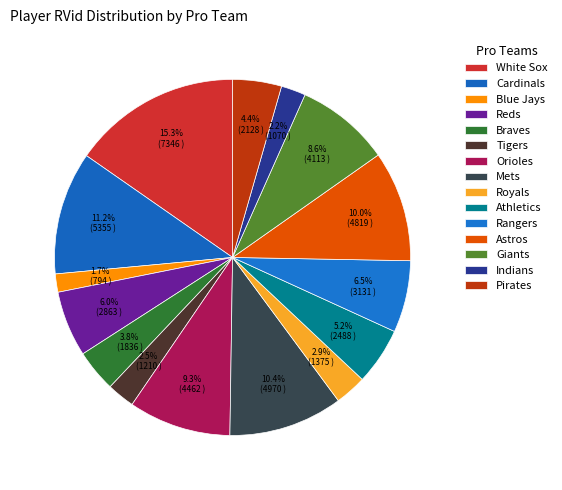

Which slice is the smallest?

Blue Jays